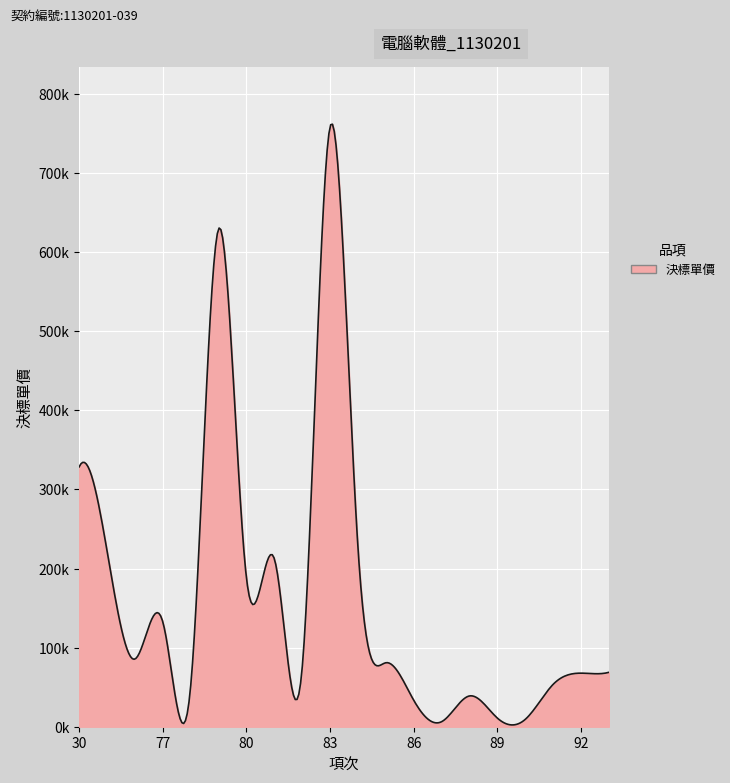

How many points are lower than both their immediate neighbors (excluding endpoints)?

6